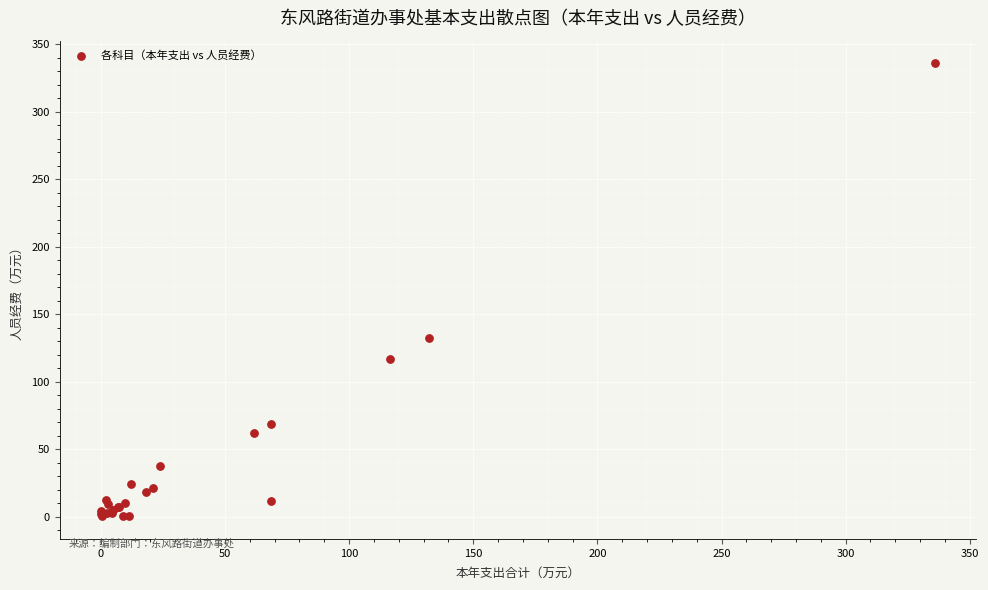

What Y value in the scatter plot is closest to 168?

132.0